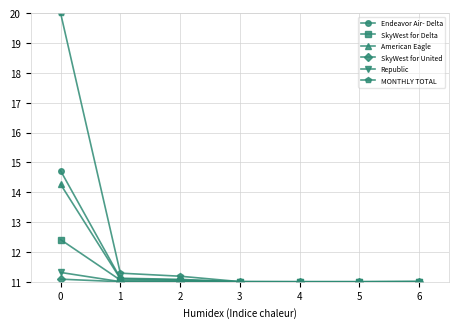

At how many categories does at least one series exceed 18?

1